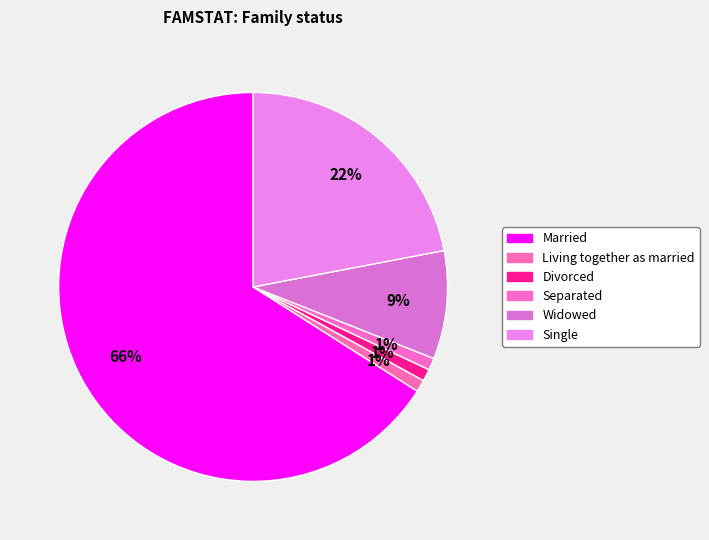

Between Separated and Married, which is larger?

Married